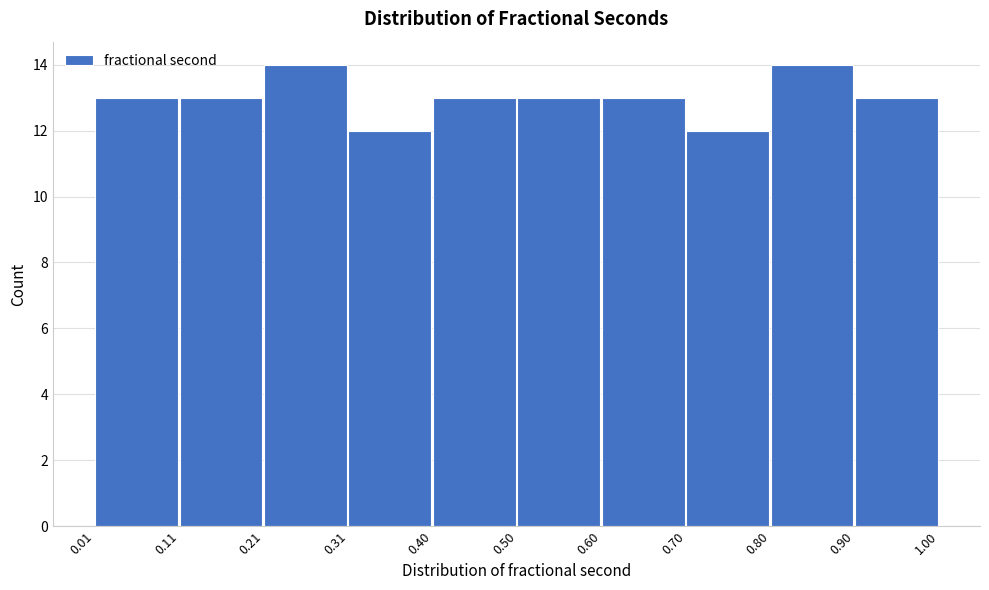

Reading left to right, transcribe this chart: for each bar, give the range it covers on the x-axis and its height. The values are not printed on the chart, so give them approximately, as read against the axis.

0.01 to 0.11: 13
0.11 to 0.21: 13
0.21 to 0.31: 14
0.31 to 0.40: 12
0.40 to 0.50: 13
0.50 to 0.60: 13
0.60 to 0.70: 13
0.70 to 0.80: 12
0.80 to 0.90: 14
0.90 to 1.00: 13